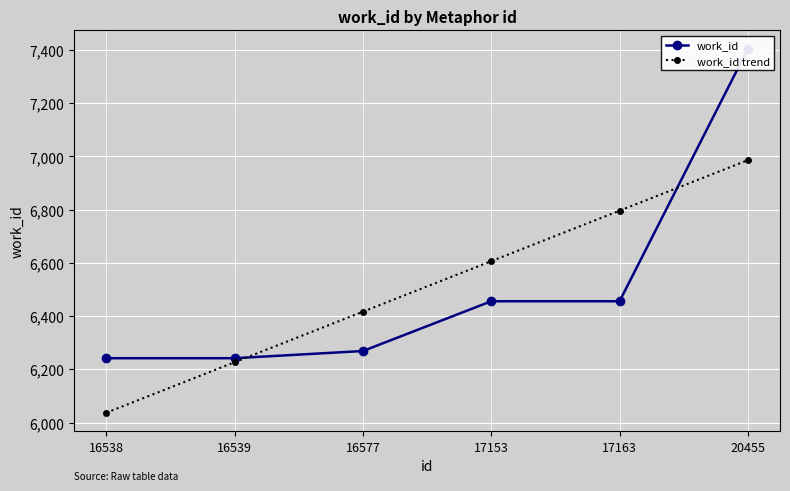

The value of work_id trend at 20455 is 1581.0. True or false?

False